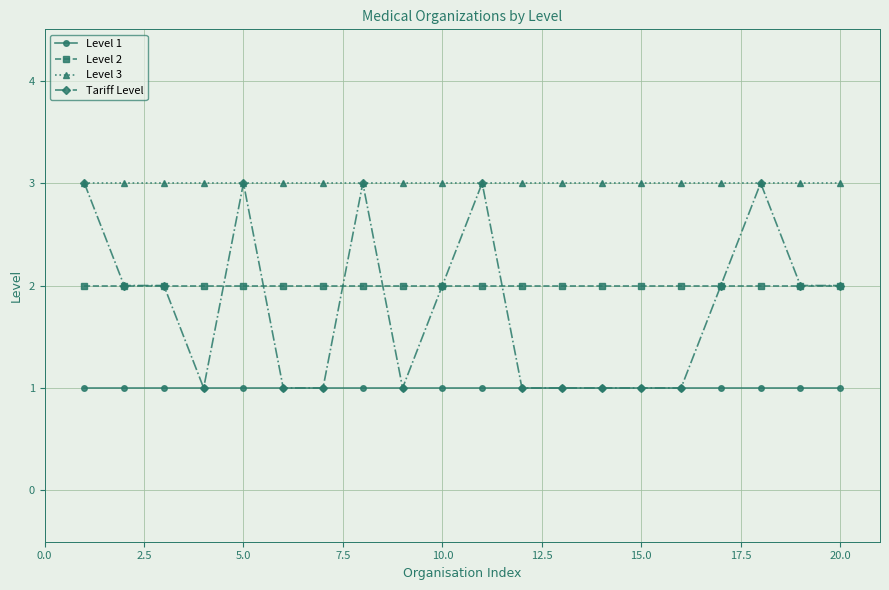

True or false: Level 2 and Level 3 intersect in this chart.

False